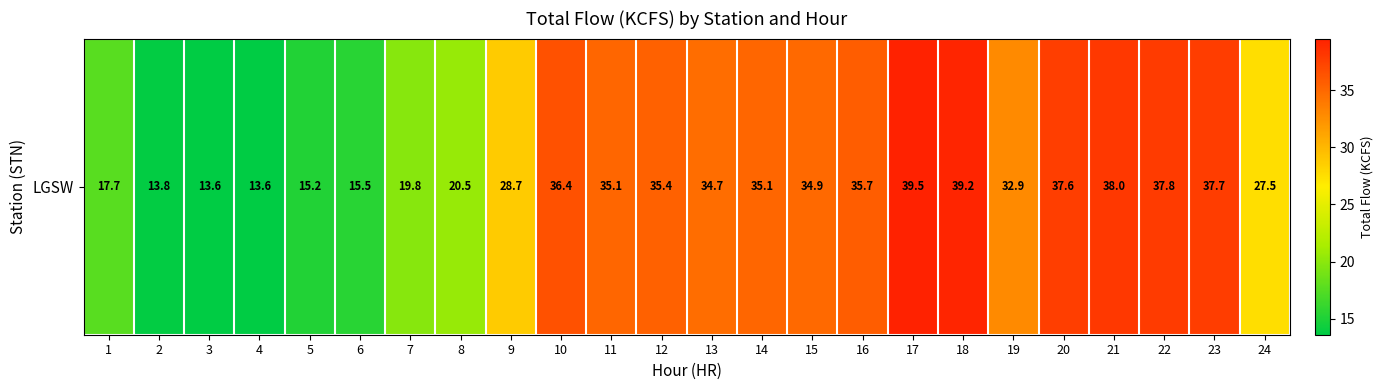

Count the number of data series in this chart.

1